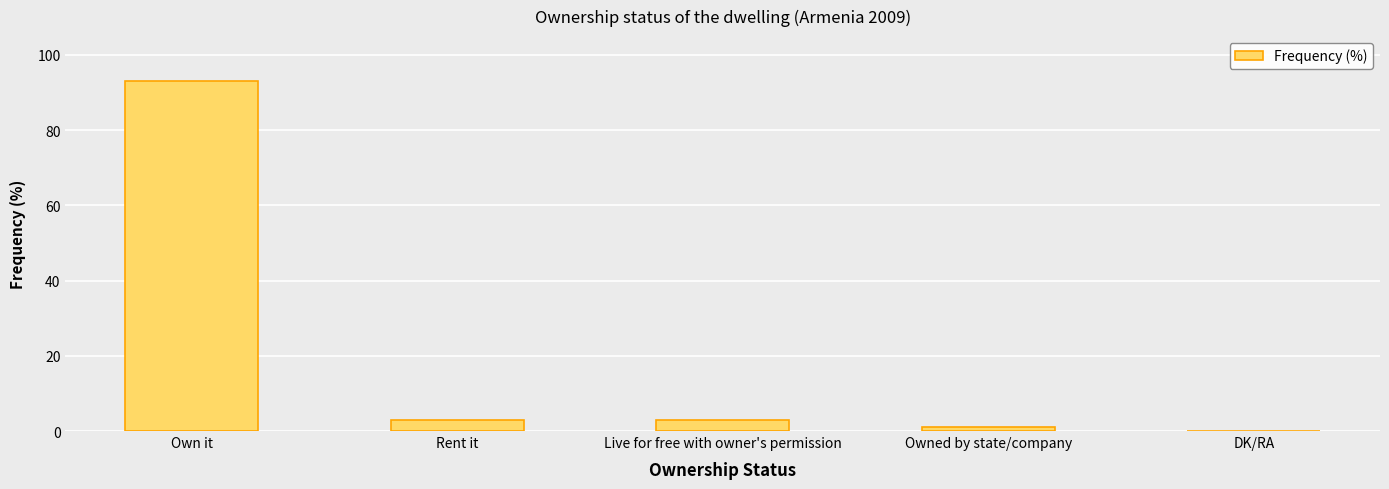

Reading left to right, what are all the values shown in this chart?

93	3	3	1	0